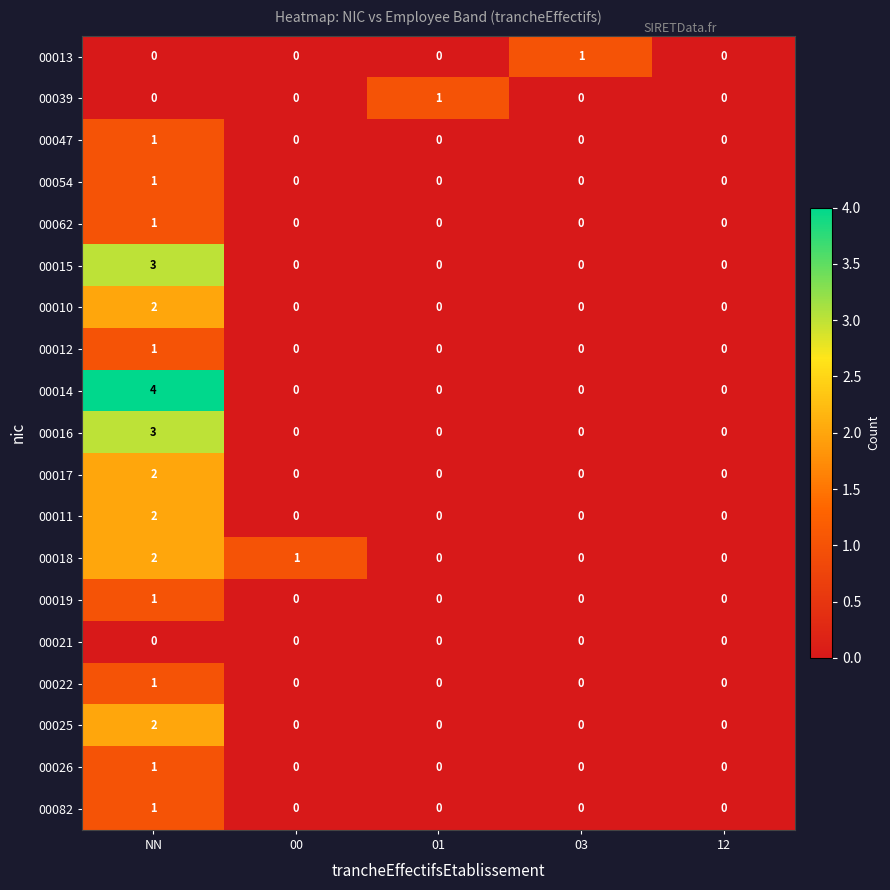

What is the total value across all series at 03?

1